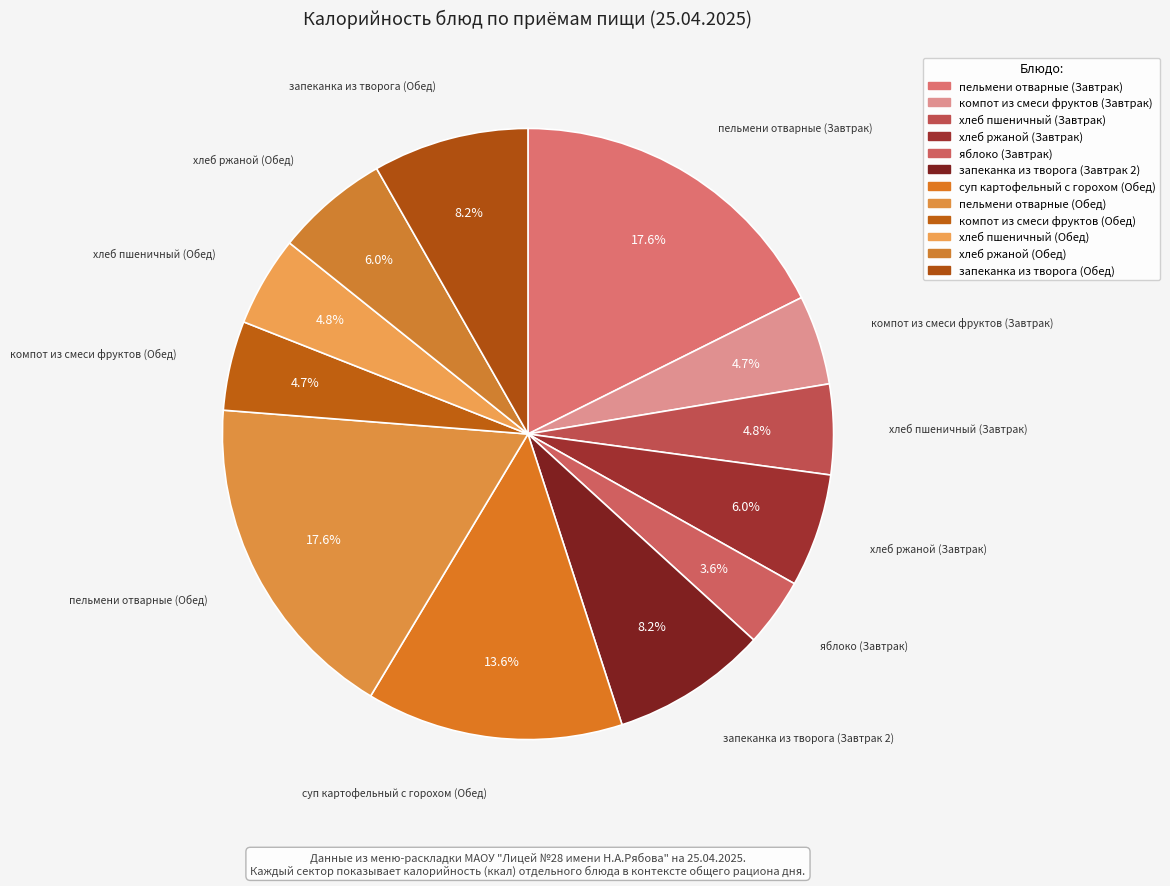

Count the number of slices in the pie.

12